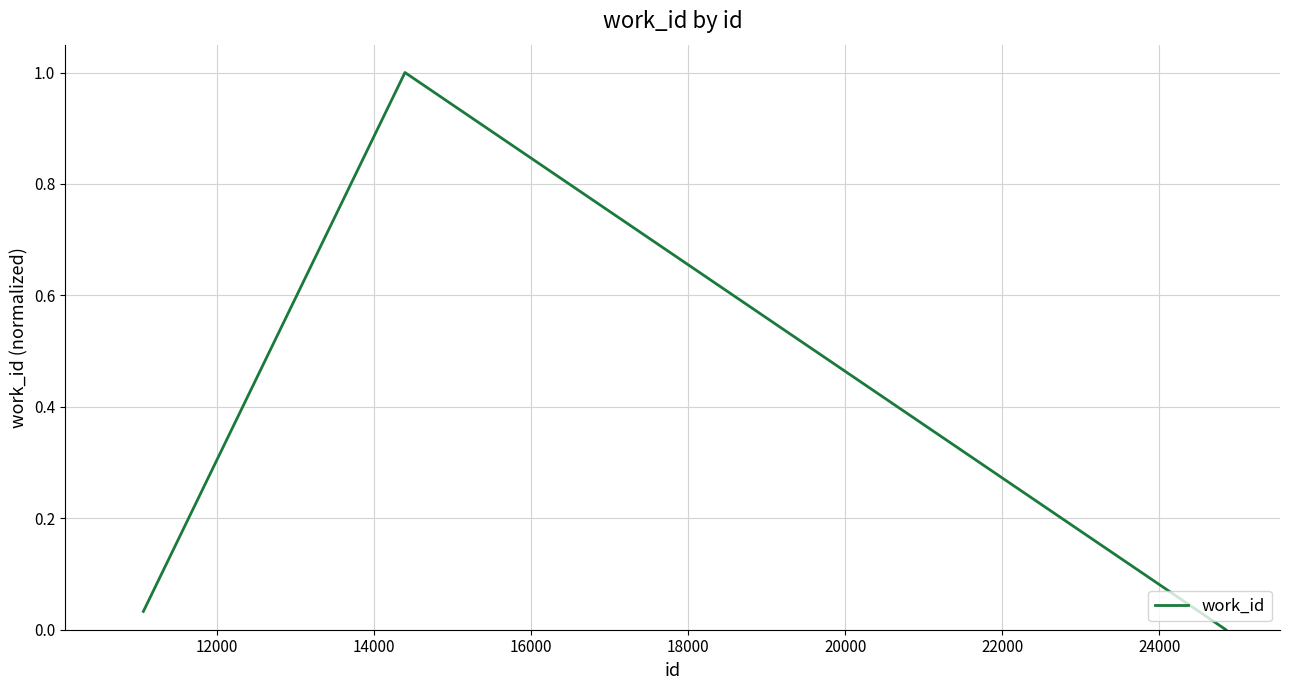

What is the greatest value displayed?

1.0